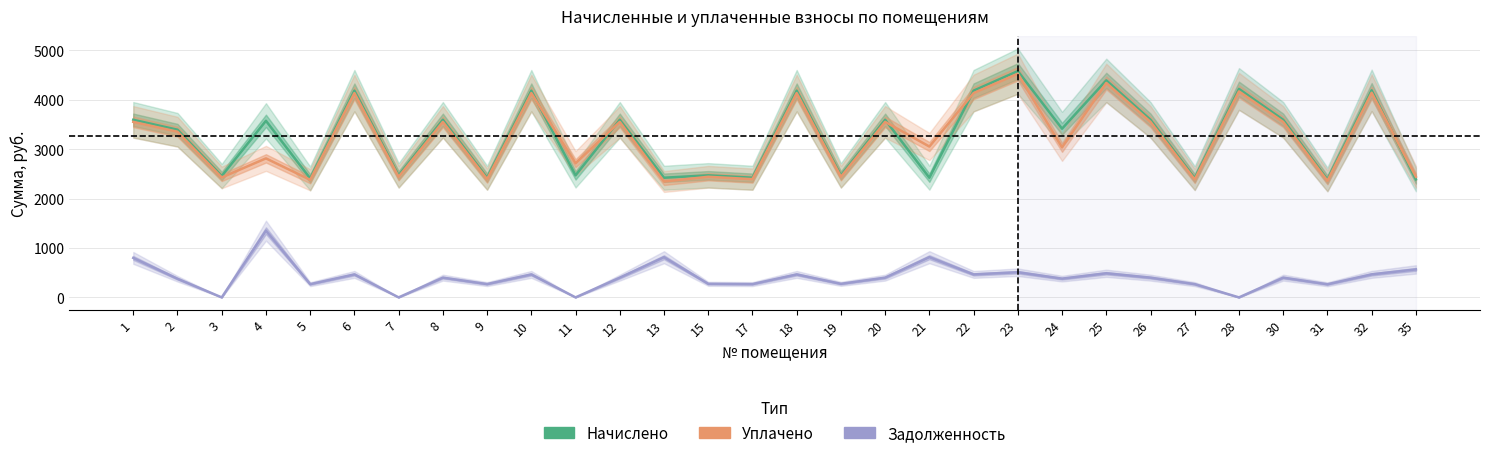

What are all the series names shown in the legend?

Начислено, Уплачено, Задолженность